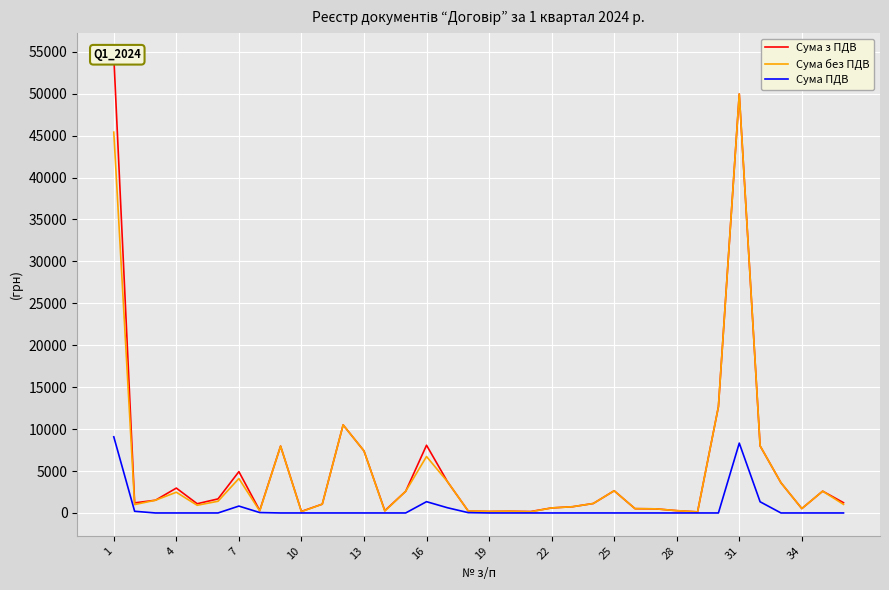

The value of Сума ПДВ at 13 is 0.0. True or false?

True